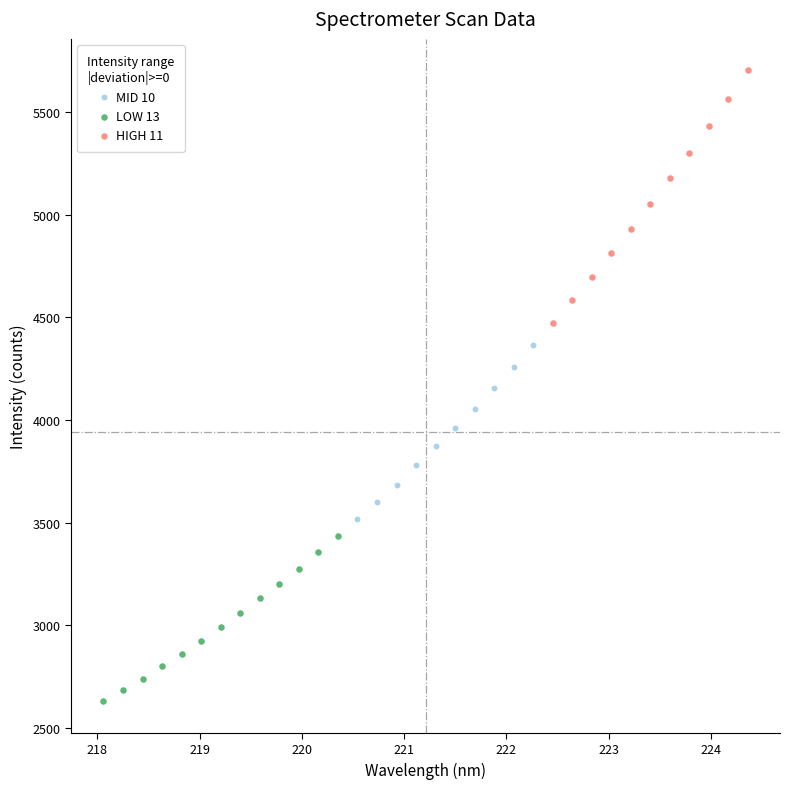

Which series contains the highest Y value?

HIGH 11